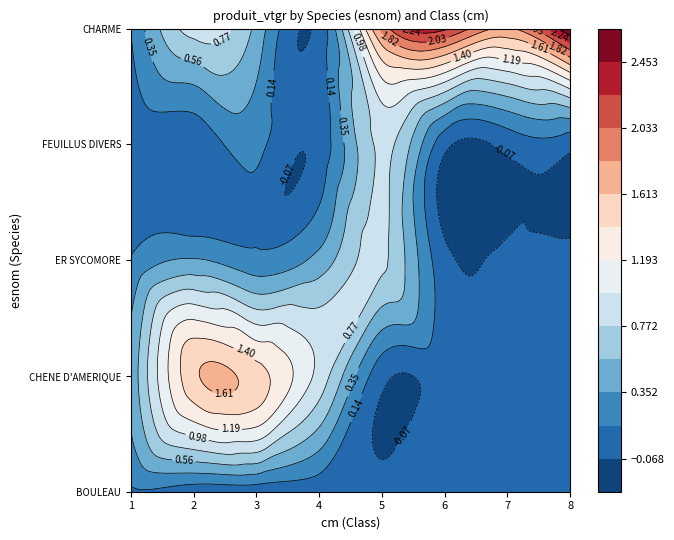

At which category is the sum across all series the highest?

5